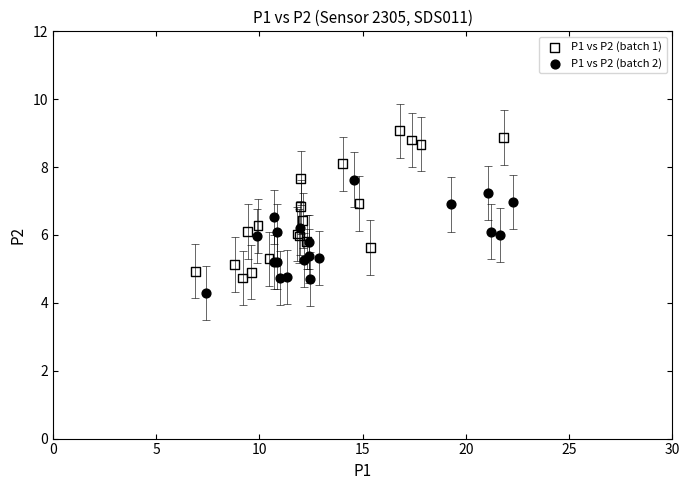

Which series contains the lowest Y value?

P1 vs P2 (batch 2)